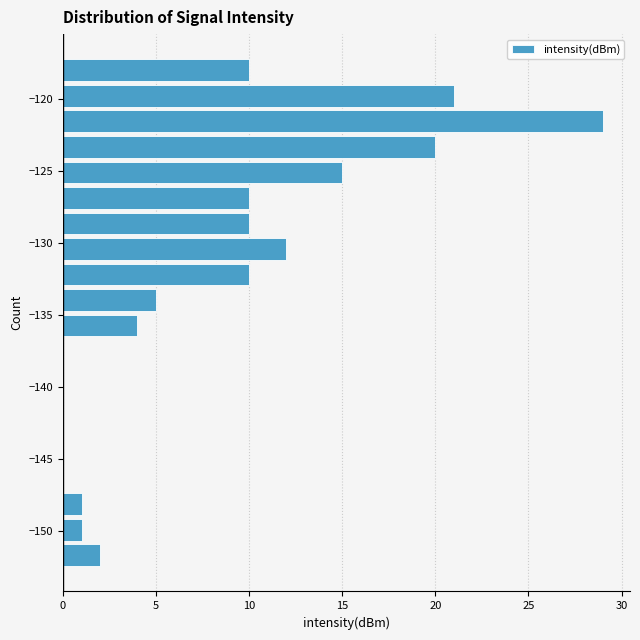

Read against the y-axis, roughly where is the centre of the longest bar?

-121.5